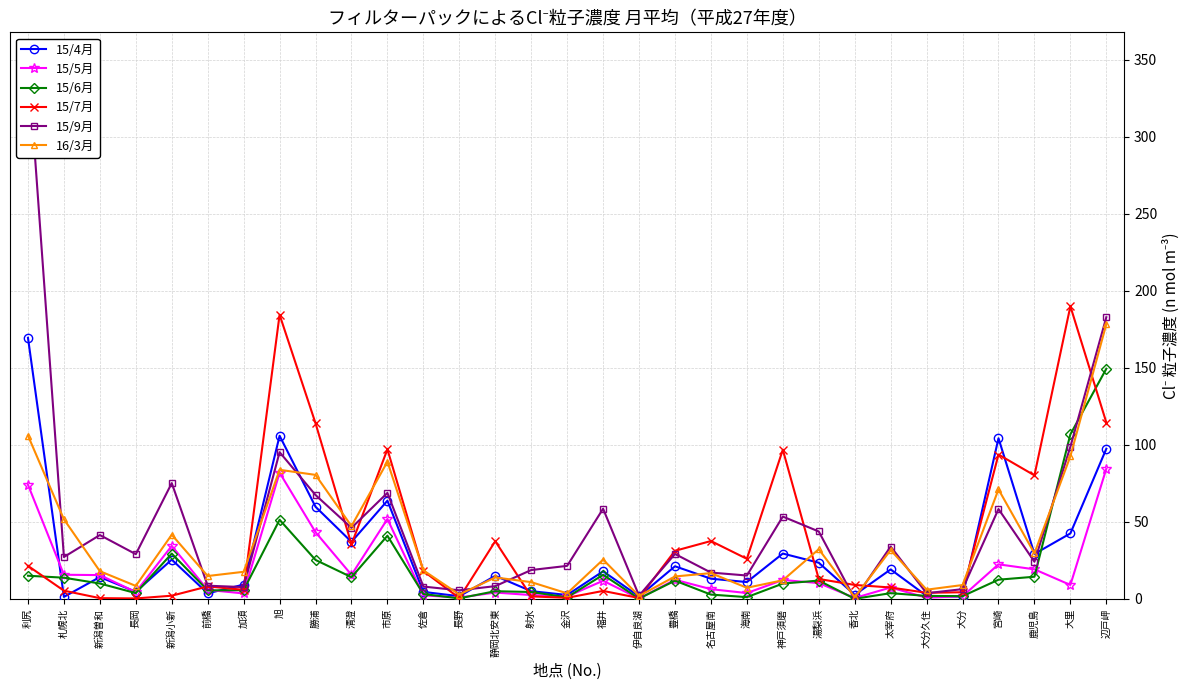

Which series has the largest range (max minus min)?

15/9月